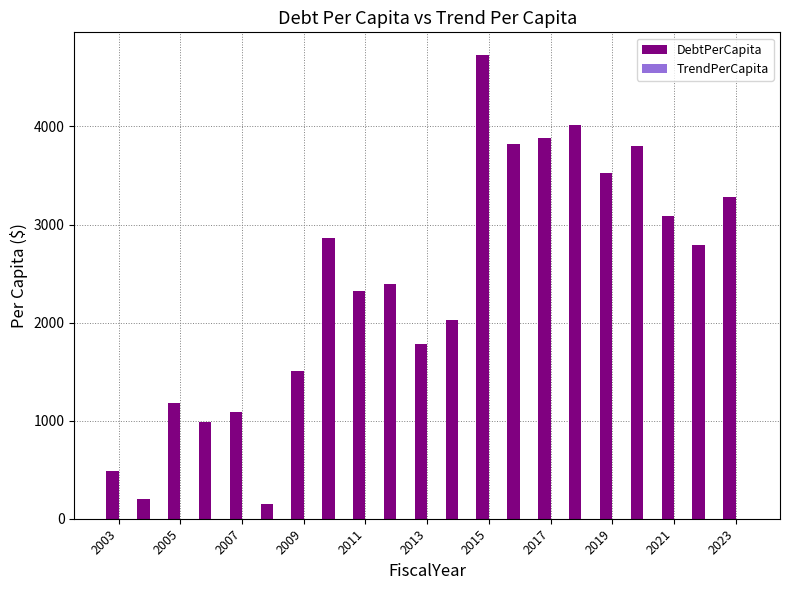

What is the minimum value shown in the chart?

149.0